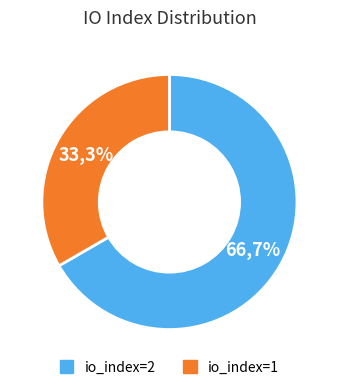

Is it true that io_index=2 is 81% of the pie?

False